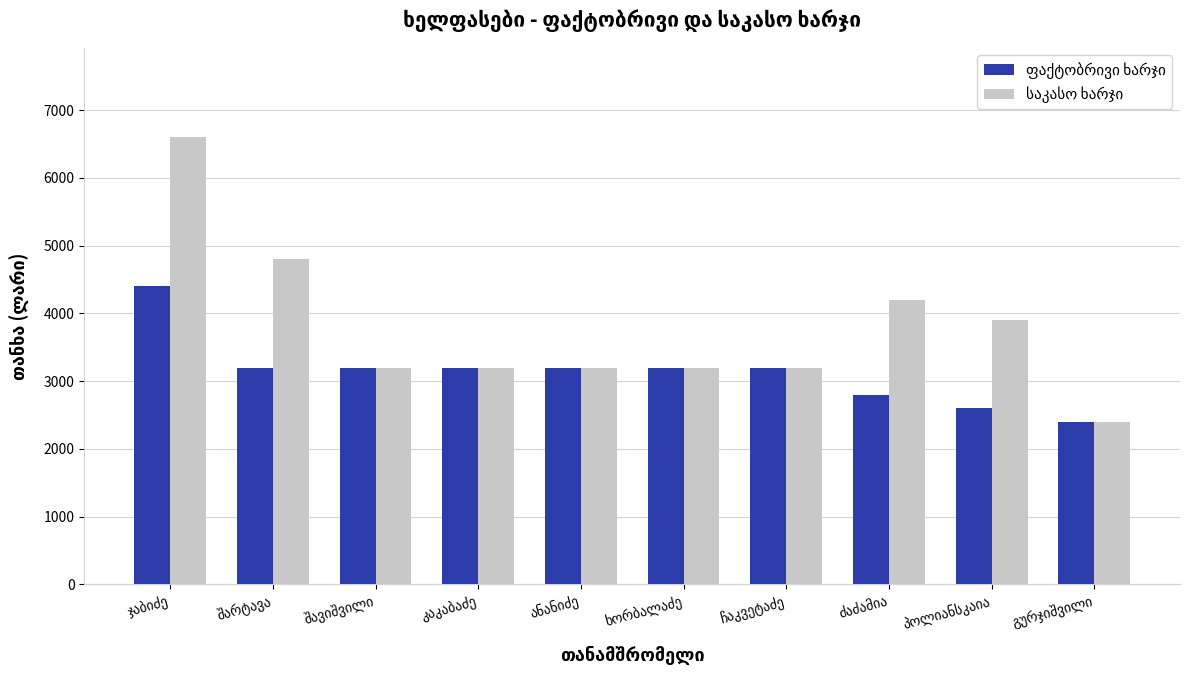

How many categories are shown in the chart?

10